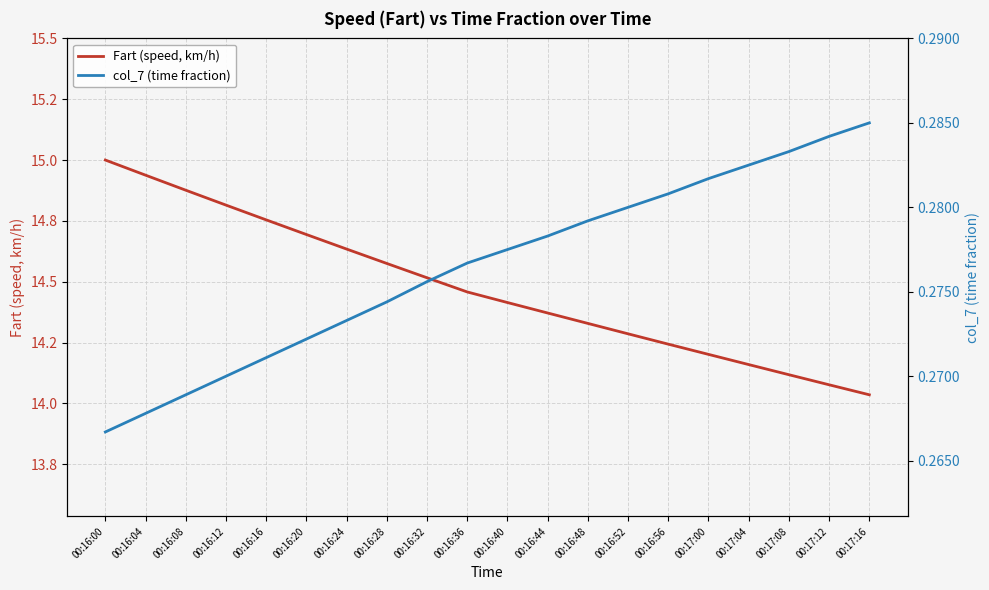

Reading right to left, list all the values displayed in this chart.

Fart (speed, km/h): 14.0	14.1	14.1	14.2	14.2	14.2	14.3	14.3	14.4	14.4	14.5	14.5	14.6	14.6	14.7	14.8	14.8	14.9	14.9	15.0
col_7 (time fraction): 0.3	0.3	0.3	0.3	0.3	0.3	0.3	0.3	0.3	0.3	0.3	0.3	0.3	0.3	0.3	0.3	0.3	0.3	0.3	0.3